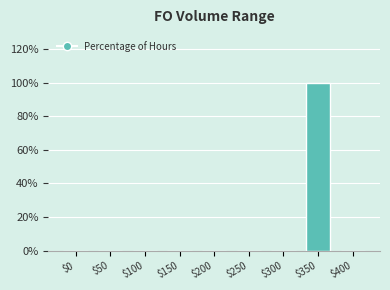

What is the sum of all values?

100